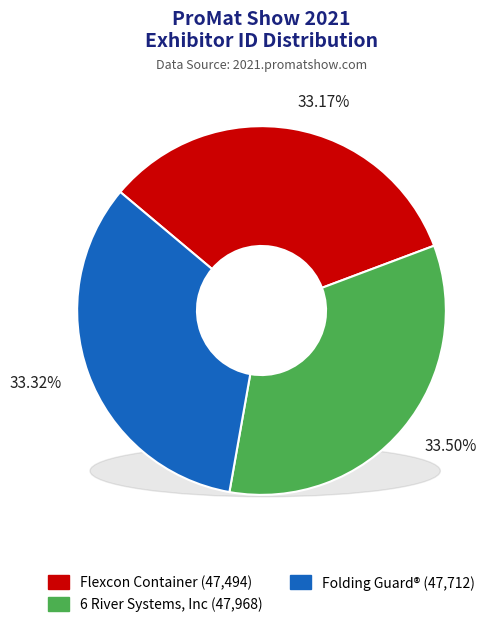

Between Folding Guard® and 6 River Systems, Inc, which is larger?

6 River Systems, Inc